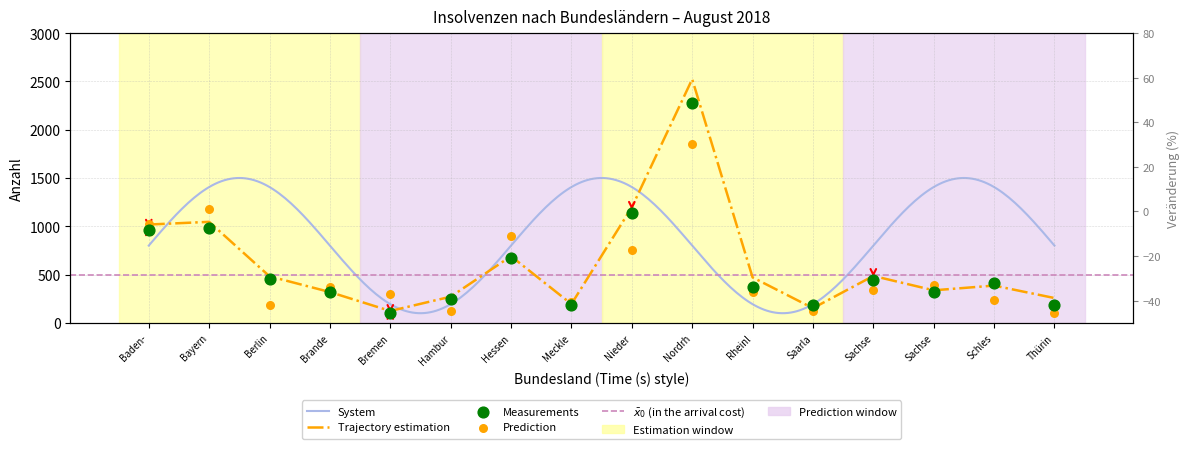

At how many categories does at least one series exceed 538?

5